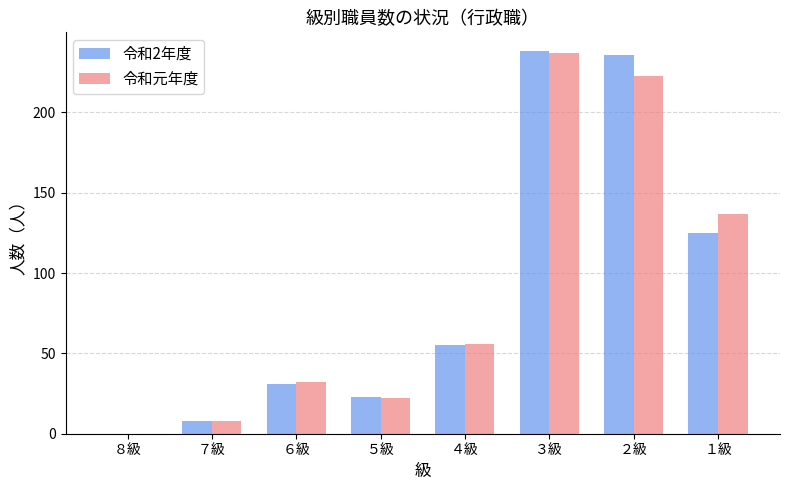

Read the 令和元年度 value at ４級, to the nearest 50.

50